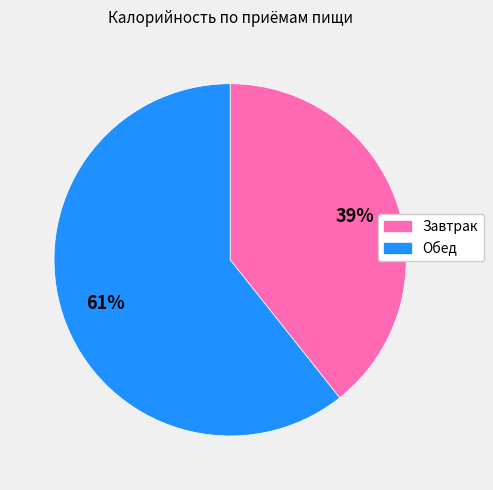

To the nearest percent, what portion does Завтрак represent?

39%